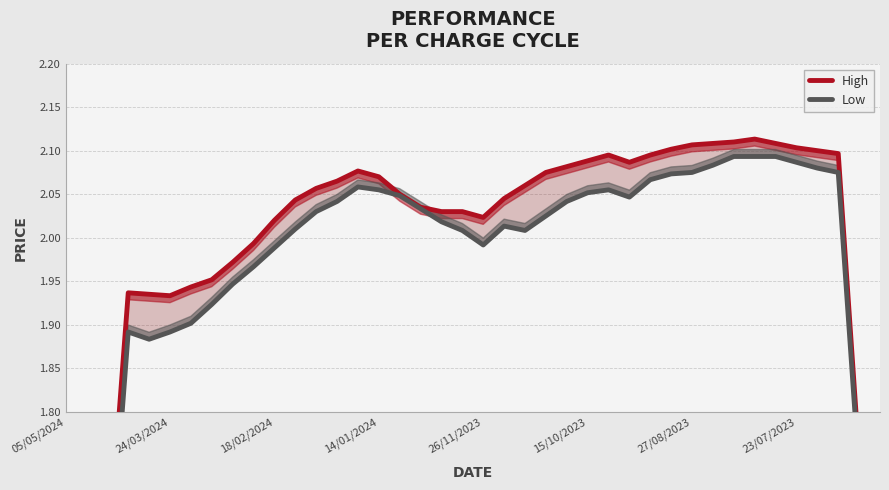

The High series shows 3.5 at 27/08/2023. True or false?

False